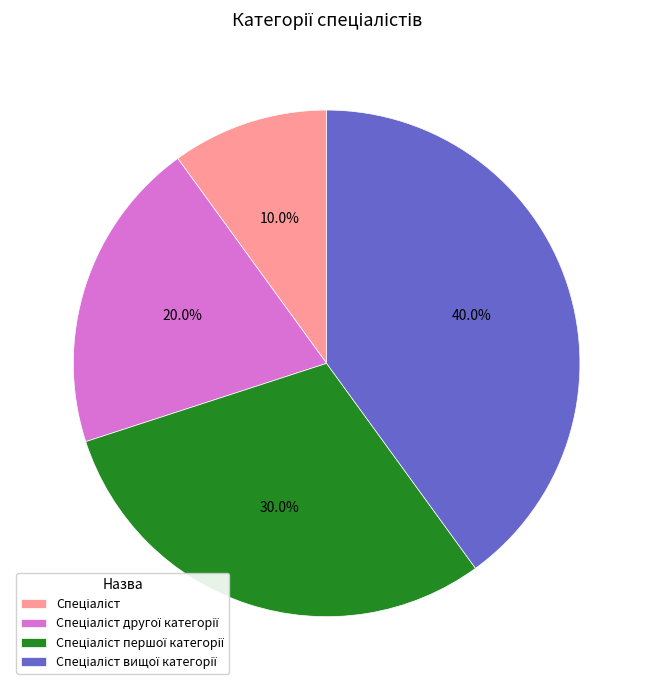

Does any single category account for the majority?

No